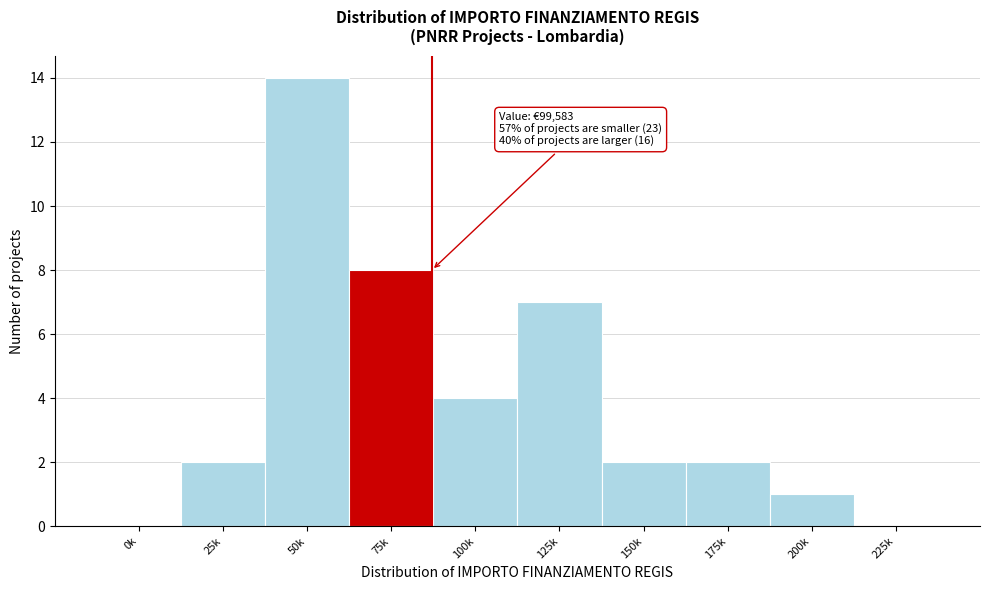

Reading left to right, list all the values displayed in this chart.

0k=0	25k=2	50k=14	75k=8	100k=4	125k=7	150k=2	175k=2	200k=1	225k=0